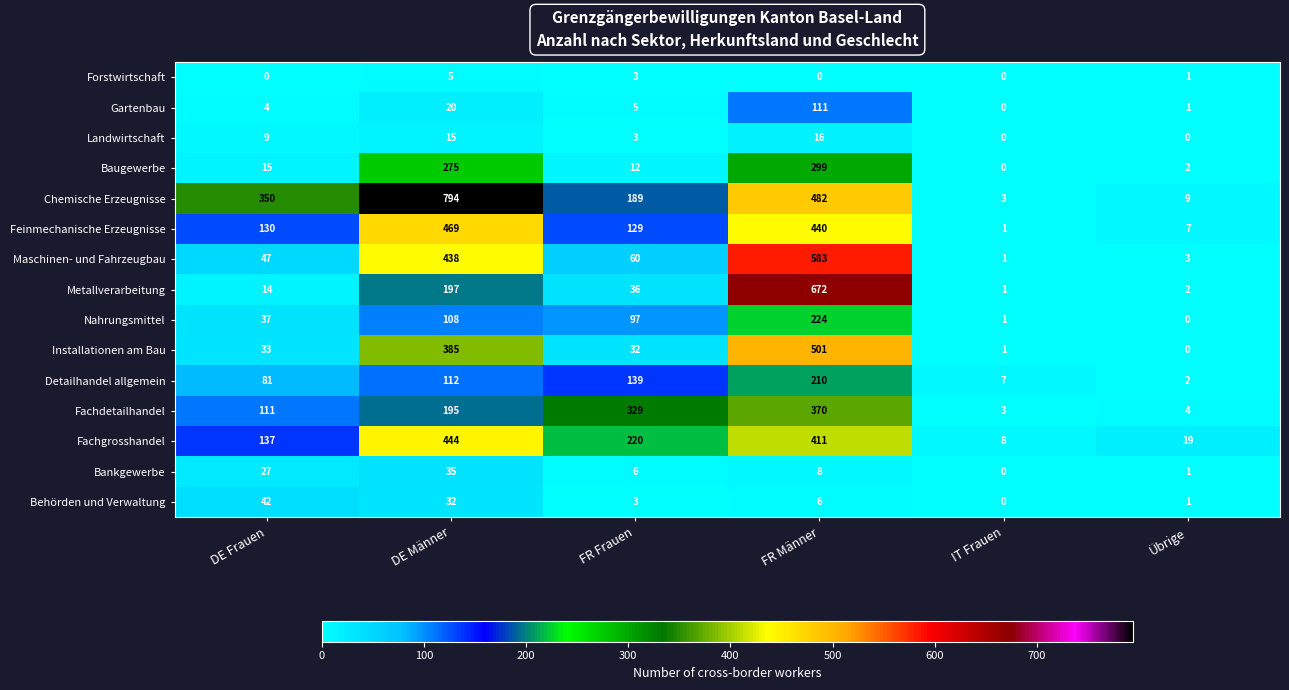

How many series are shown in this chart?

15